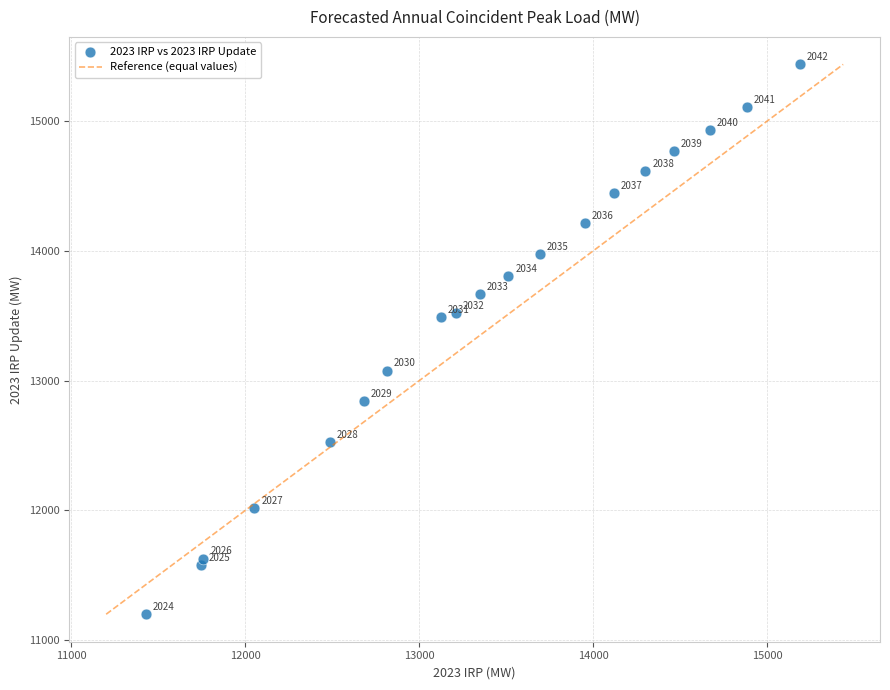

What Y value in the scatter plot is closest to 13318?

13491.3